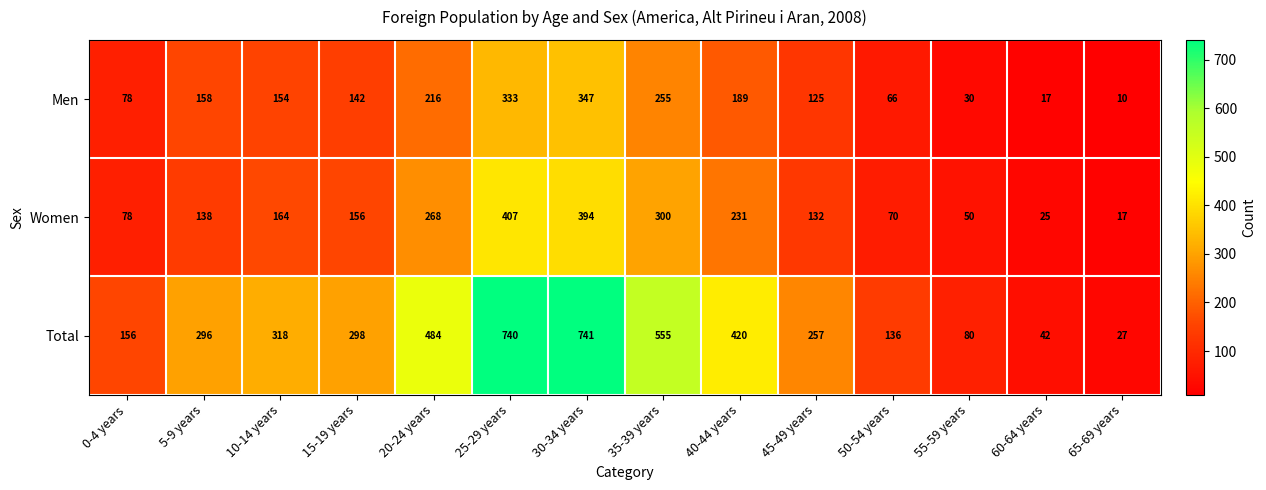

How many series are shown in this chart?

3